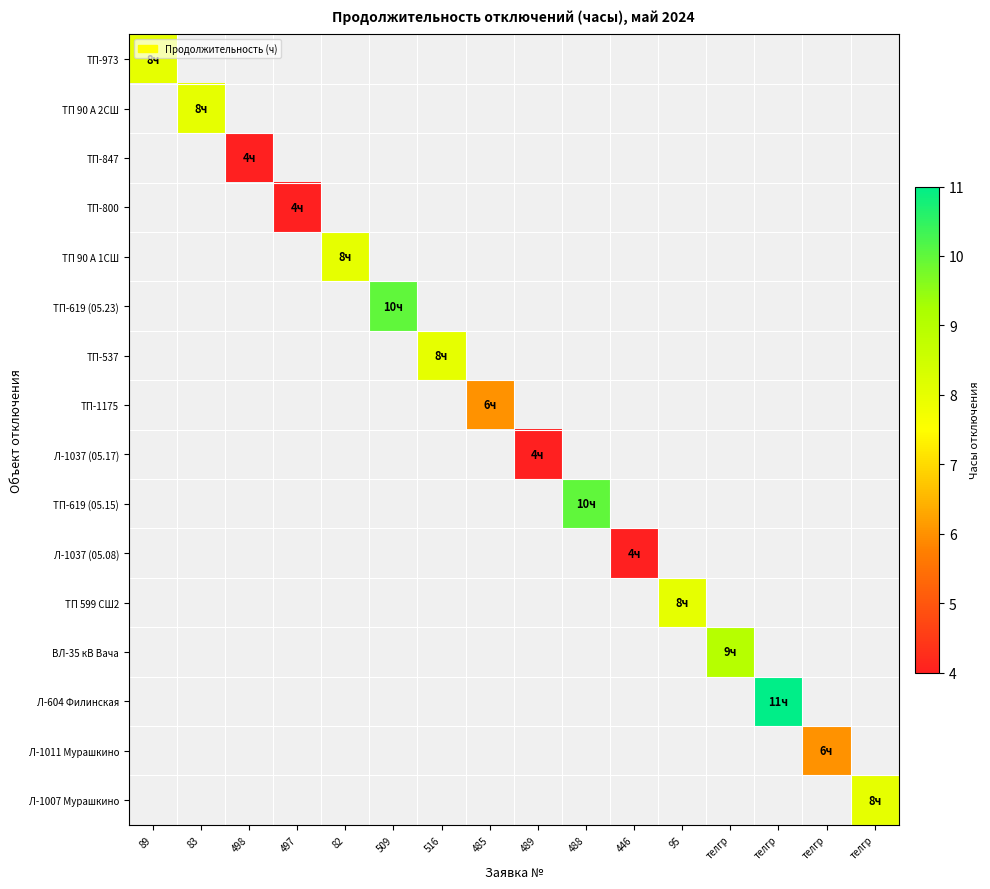

Which category has the lowest value across all series?

498